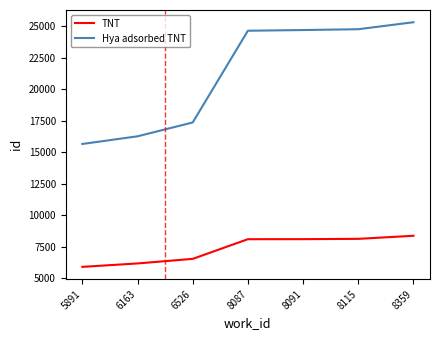

What is the highest value of the Hya adsorbed TNT series?

25313